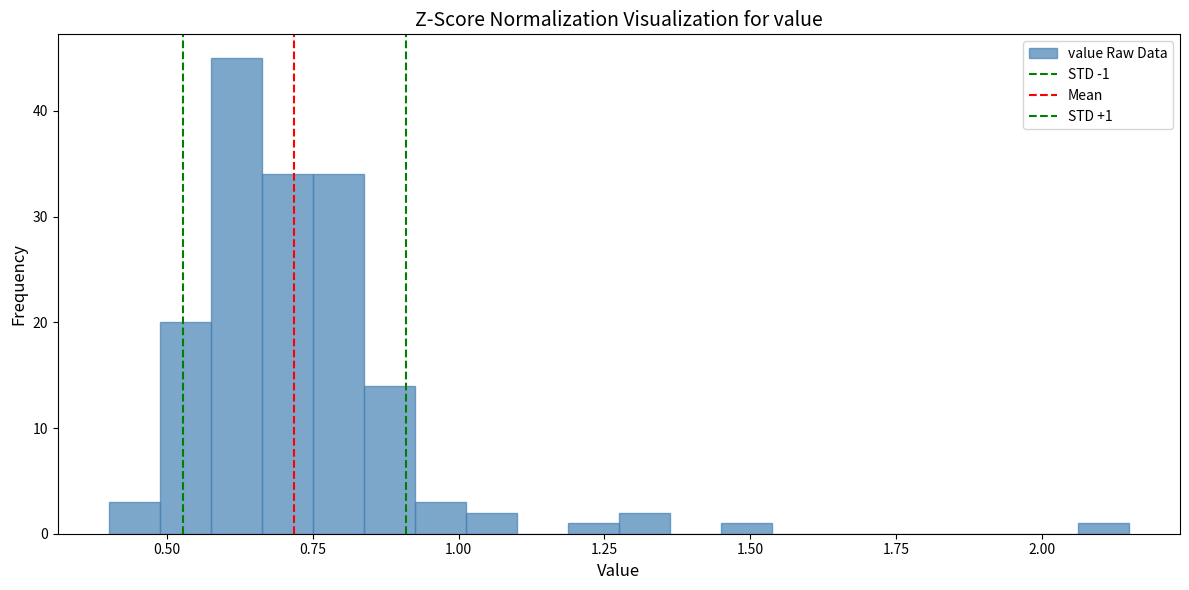

Around what value on the x-axis is the tallest bar? Give the approximate position of its centre, as read against the axis.

0.60